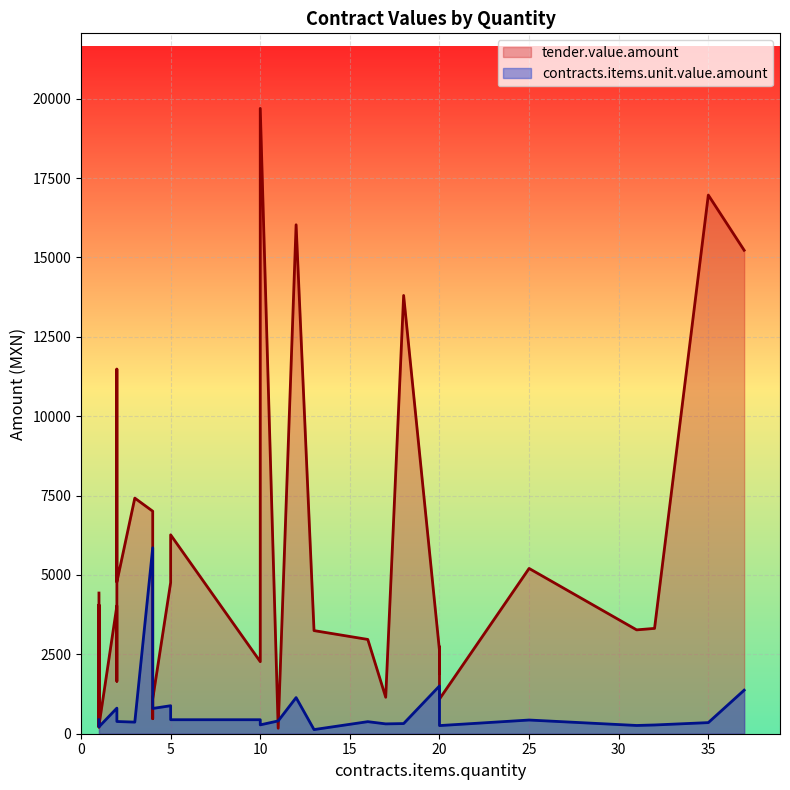

What is the sum of all contracts.items.unit.value.amount values?

23538.8